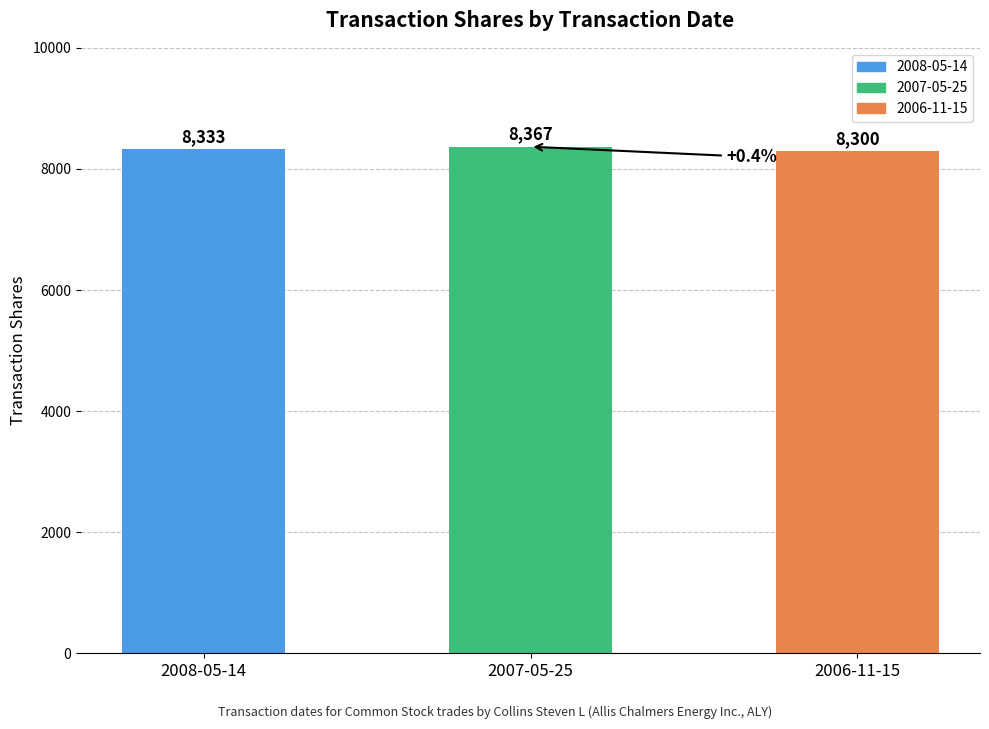

What is the label of the 2nd bar from the left?

2007-05-25